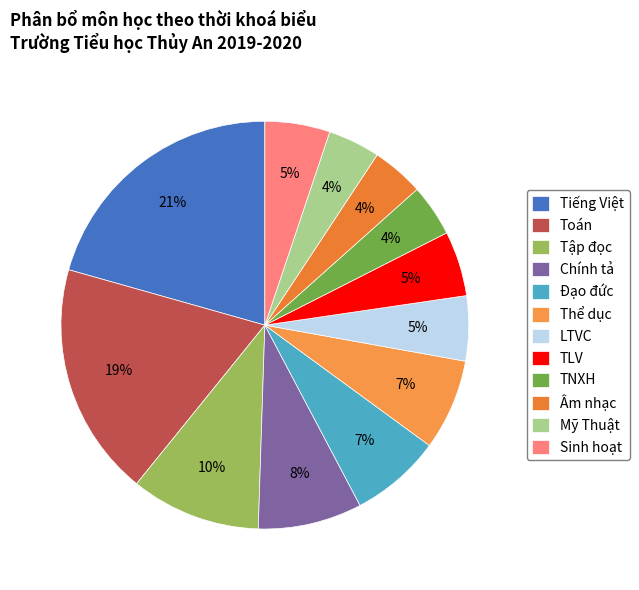

Which category has the biggest portion of the pie?

Tiếng Việt